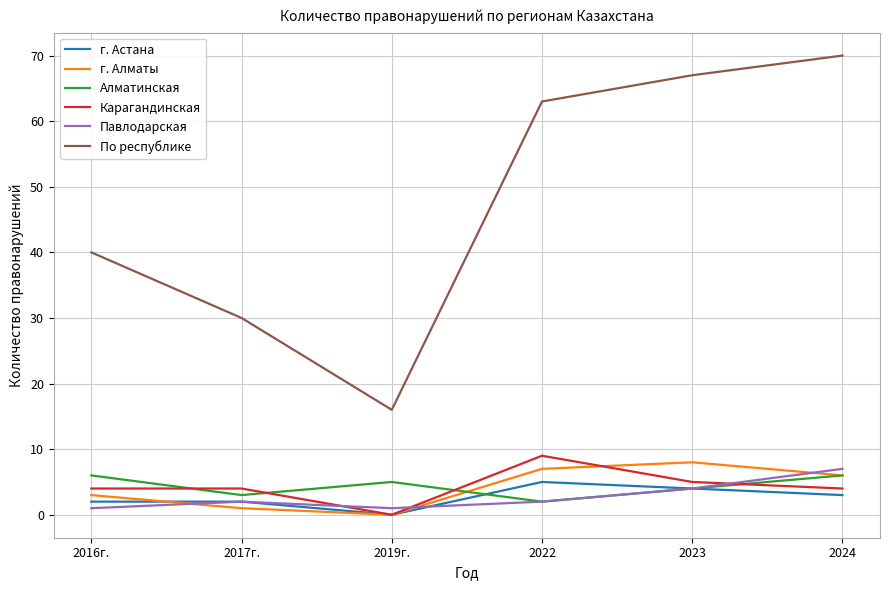

What is the approximate value of Карагандинская at 2024?

4